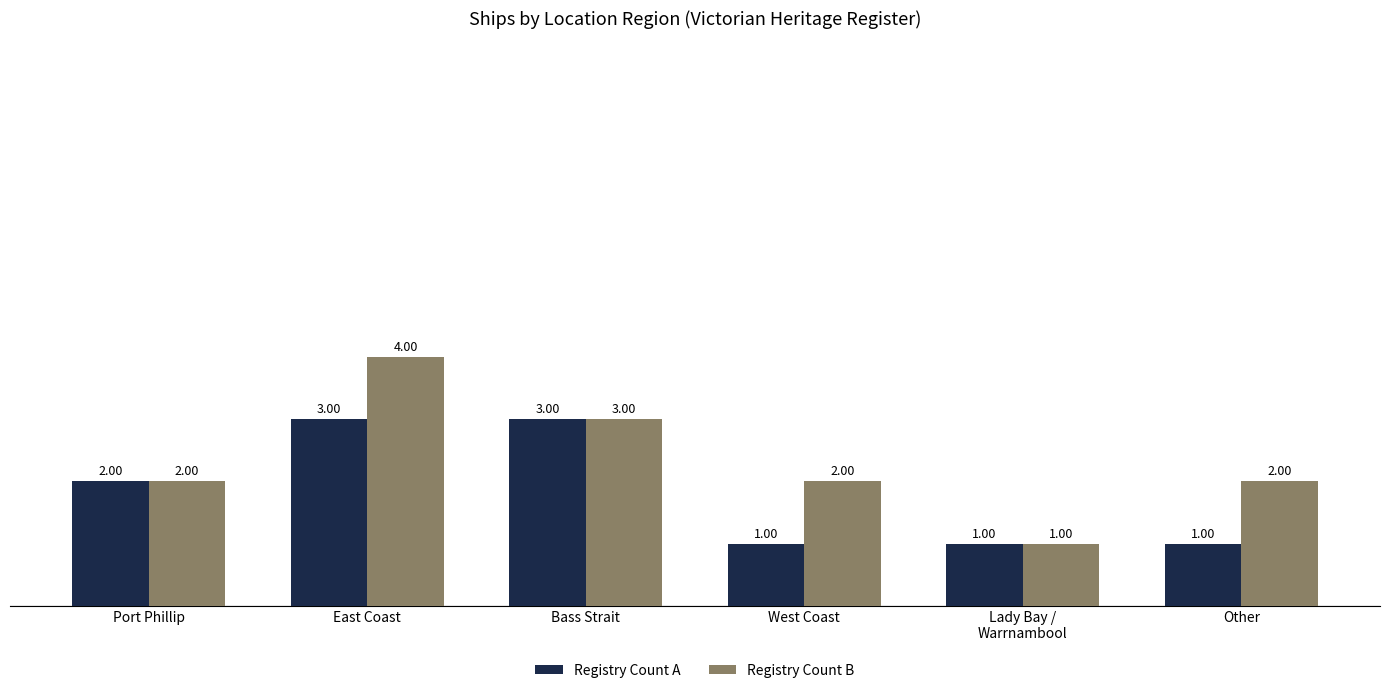

What is the average value of the Registry Count B series?

2